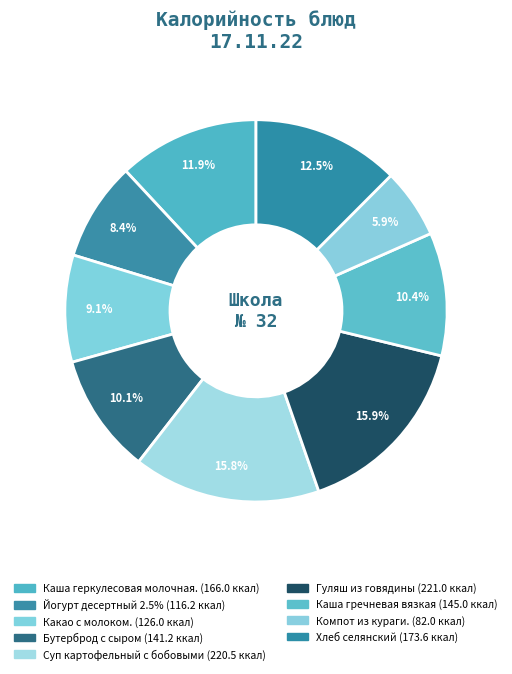

True or false: Йогурт десертный 2.5% accounts for 1% of the total.

False